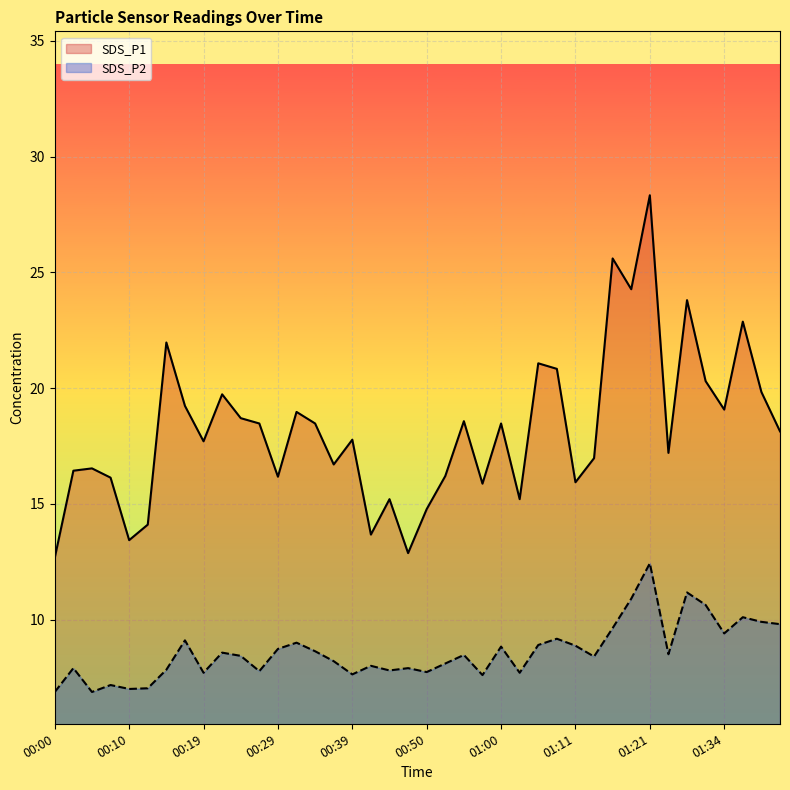

What is the label of the 1st point from the left?

00:00